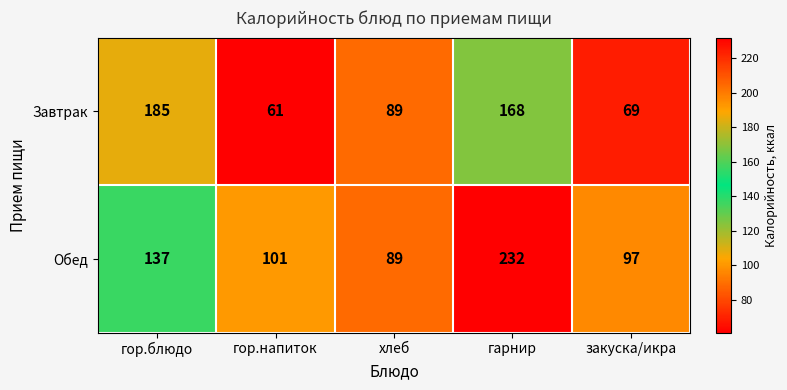

What is the sum of all Обед values?

656